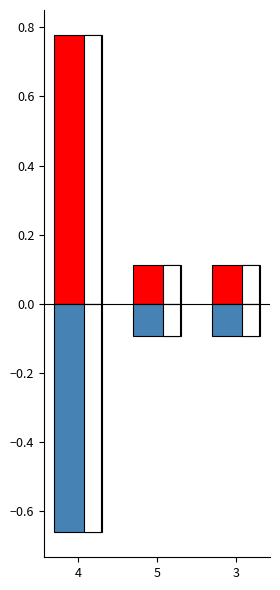

What is the lowest value of the Shared Activities series?

0.1